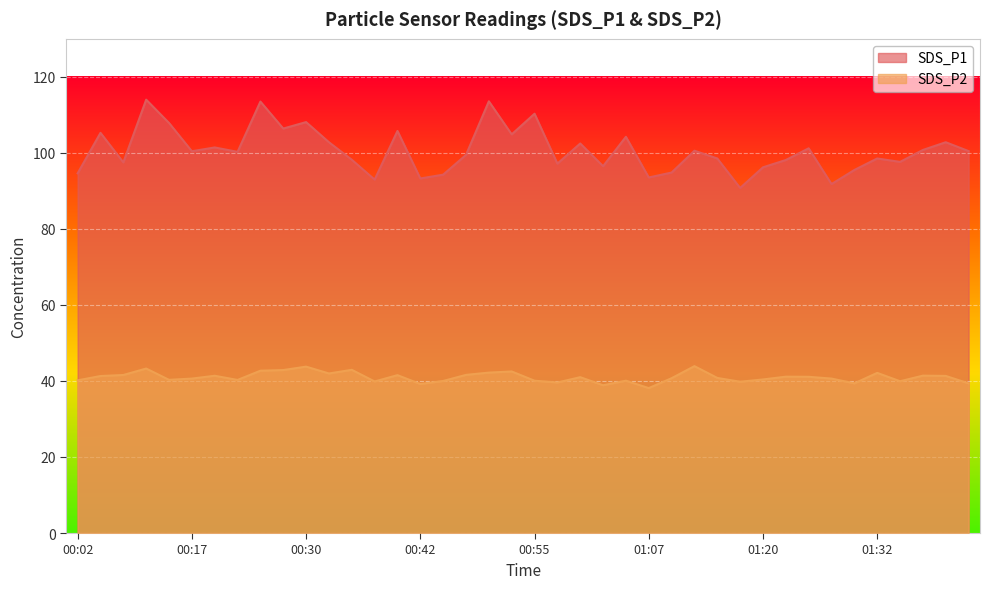

What is the sum of the SDS_P2 values at 00:25 and 00:42?

81.9